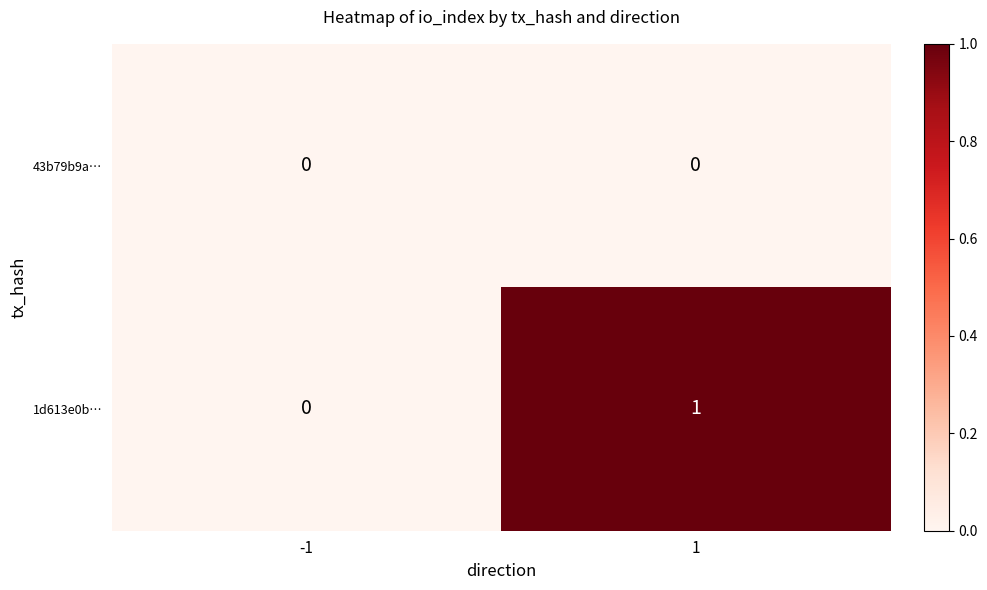

What is the maximum value shown in the chart?

1